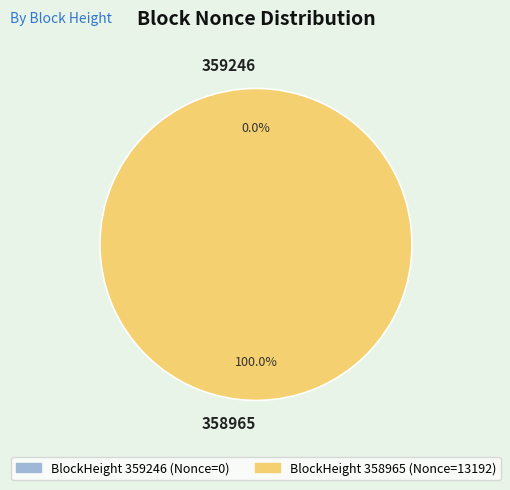

What is the change in value from 359246 to 358965?

+13192